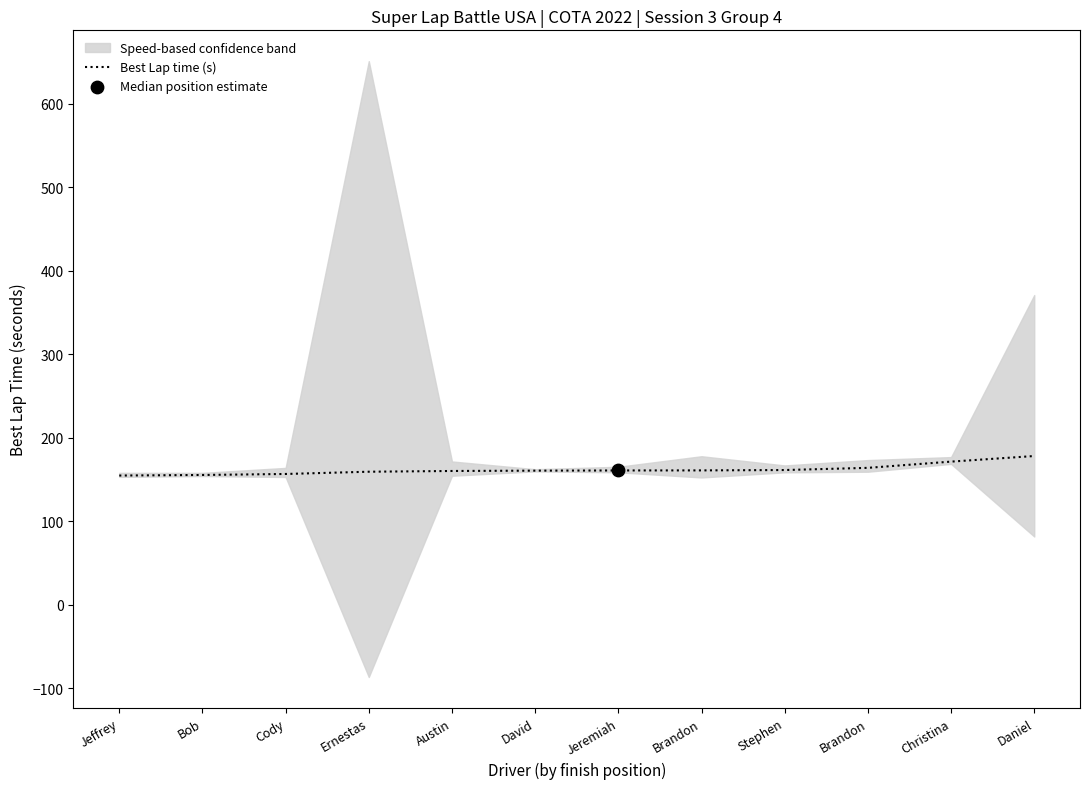

Between Brandon and Bob, which is larger?

Brandon